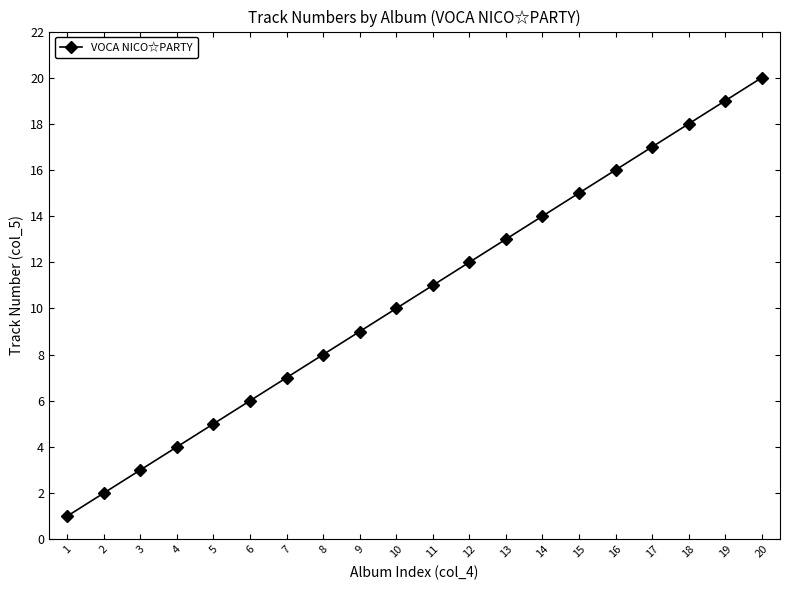

Rank the categories by value from highest to lowest.

20, 19, 18, 17, 16, 15, 14, 13, 12, 11, 10, 9, 8, 7, 6, 5, 4, 3, 2, 1